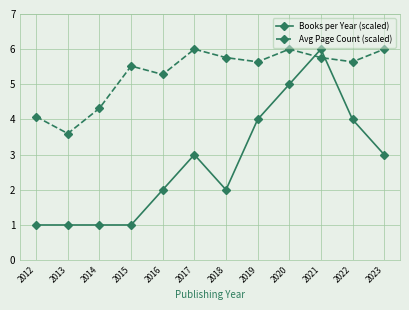

What is the greatest value displayed?

6.0